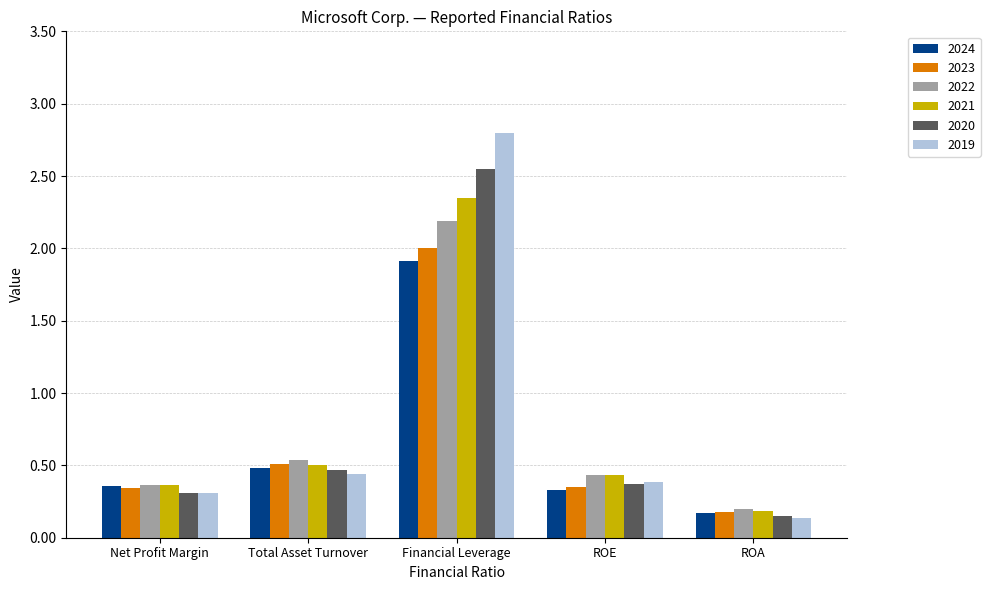

At which category is the sum across all series the highest?

Financial Leverage